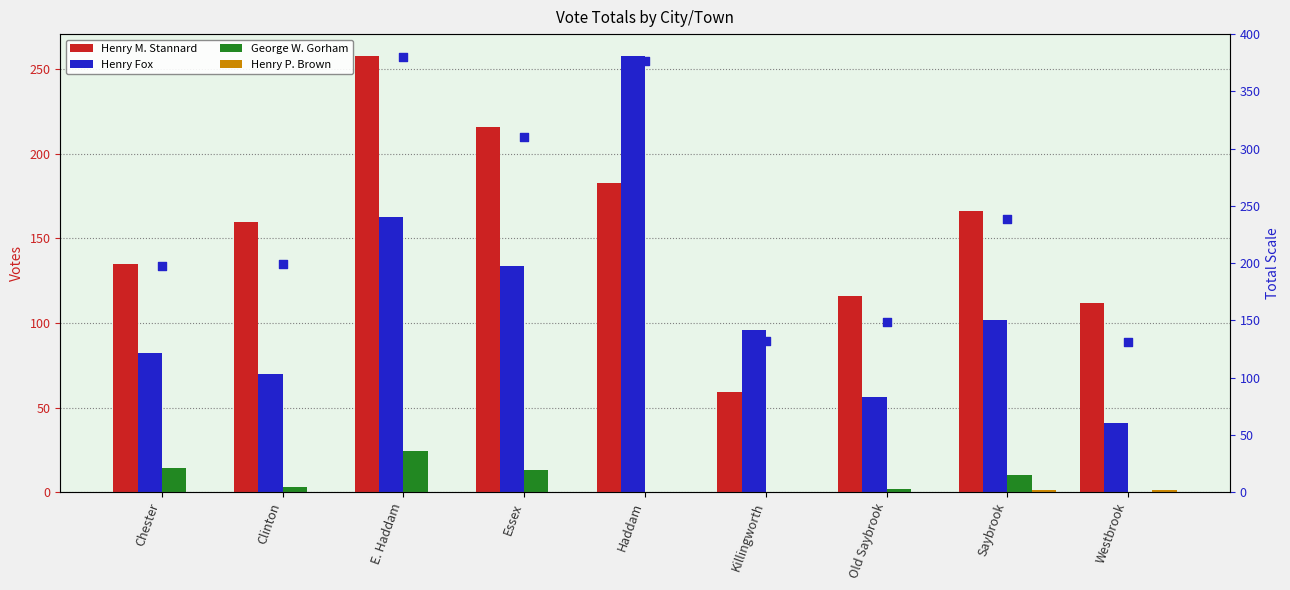

Which series reaches the minimum Y coordinate?

George W. Gorham